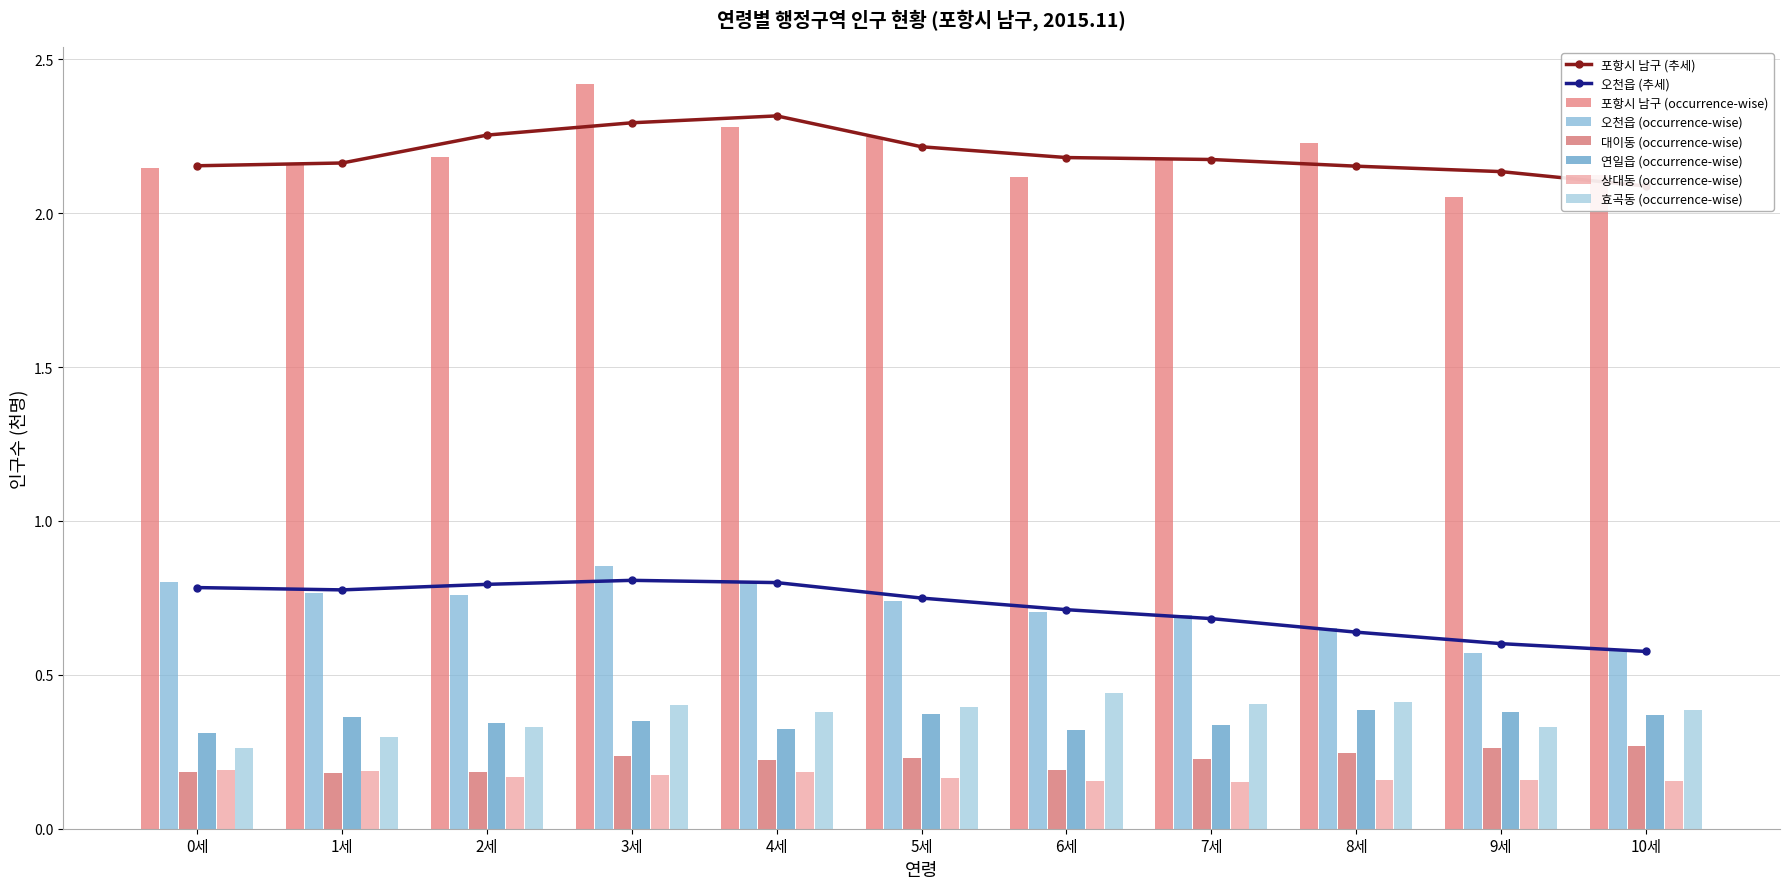

What is the minimum value for 효곡동 (occurrence-wise)?

0.3